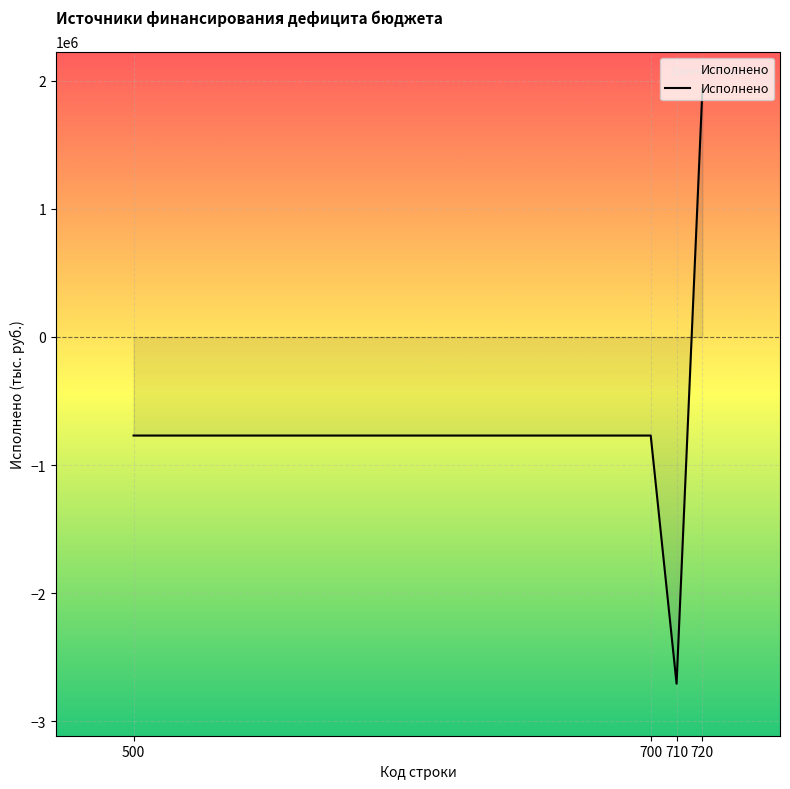

Reading left to right, extract all data points from this chart.

500=-769639.3	700=-769639.3	710=-2707000.1	720=1937360.7